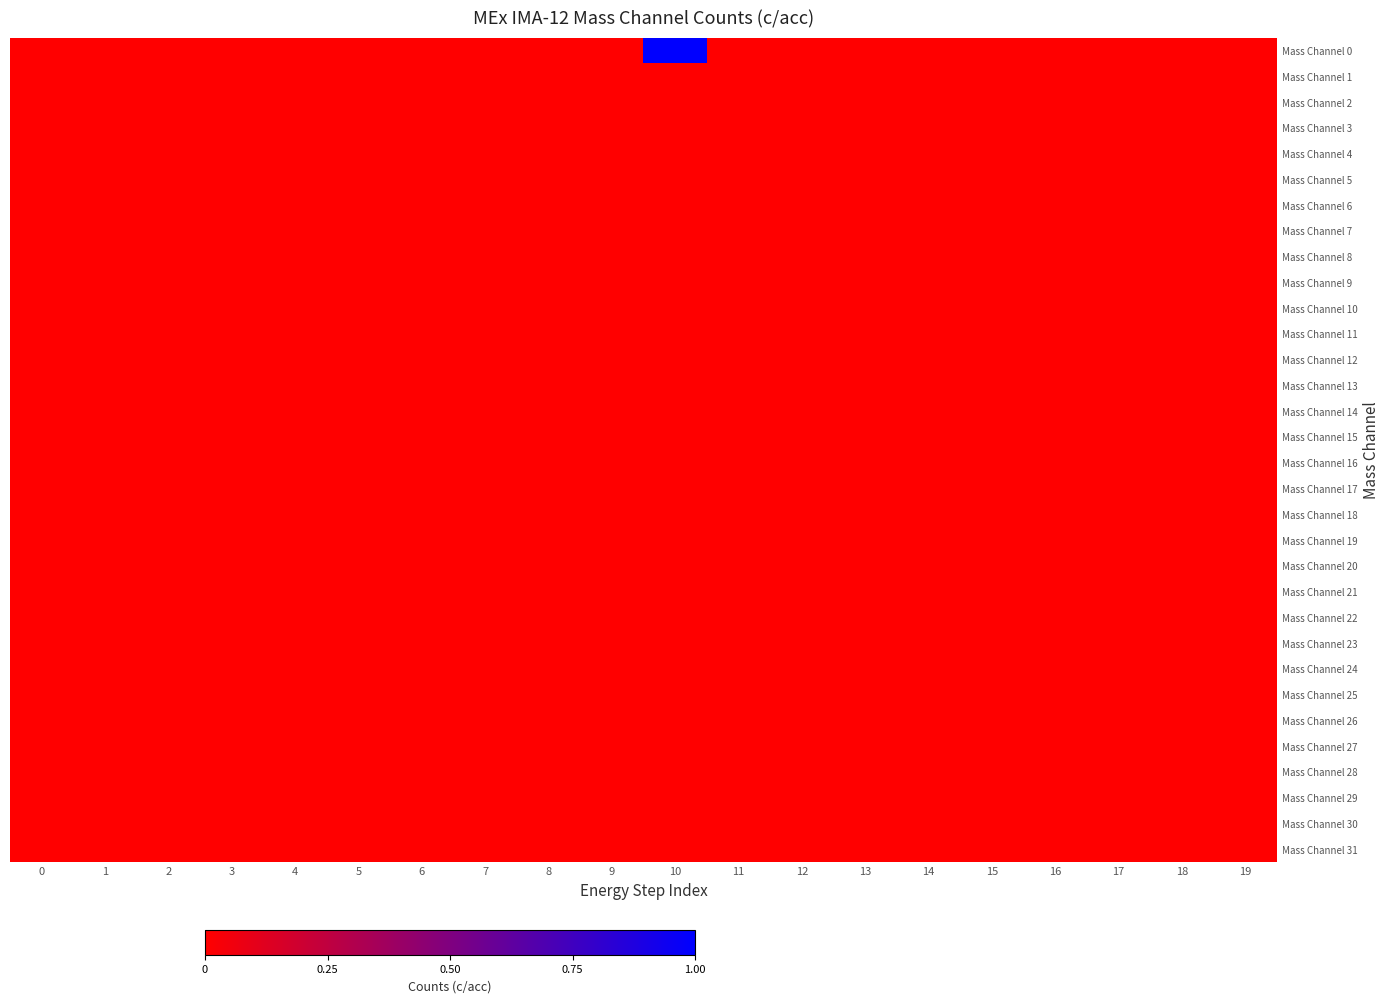

Which series has the largest range (max minus min)?

row_0